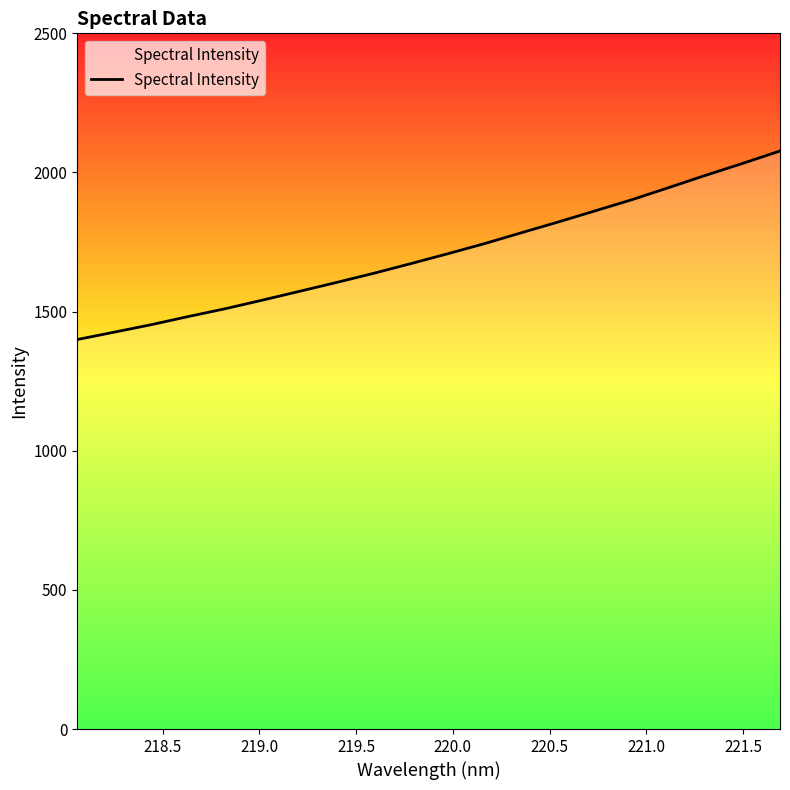

What is the minimum value shown in the chart?

1399.6